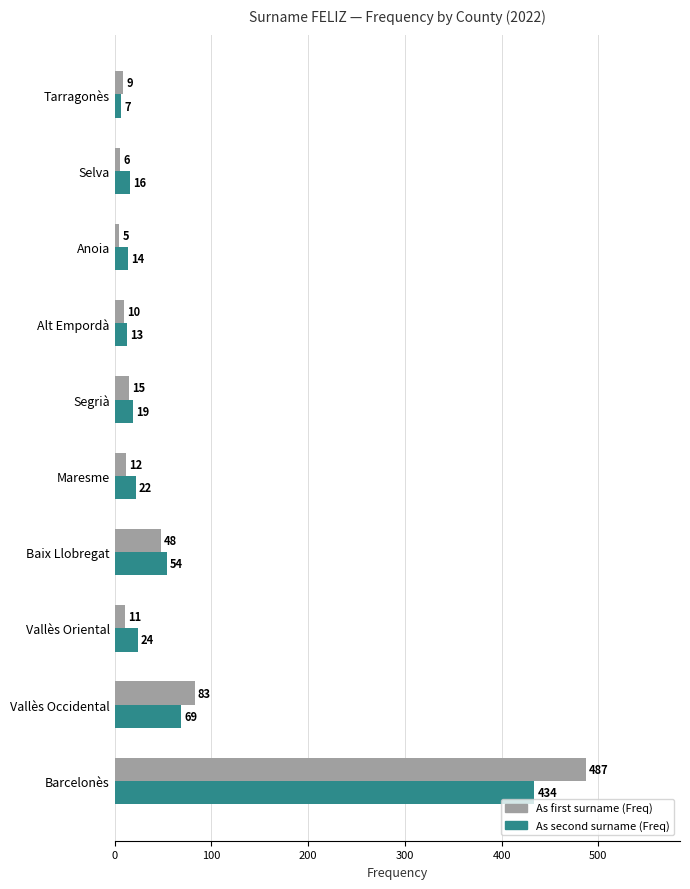

Rank the categories by As second surname (Freq) value from highest to lowest.

Barcelonès, Vallès Occidental, Baix Llobregat, Vallès Oriental, Maresme, Segrià, Selva, Anoia, Alt Empordà, Tarragonès